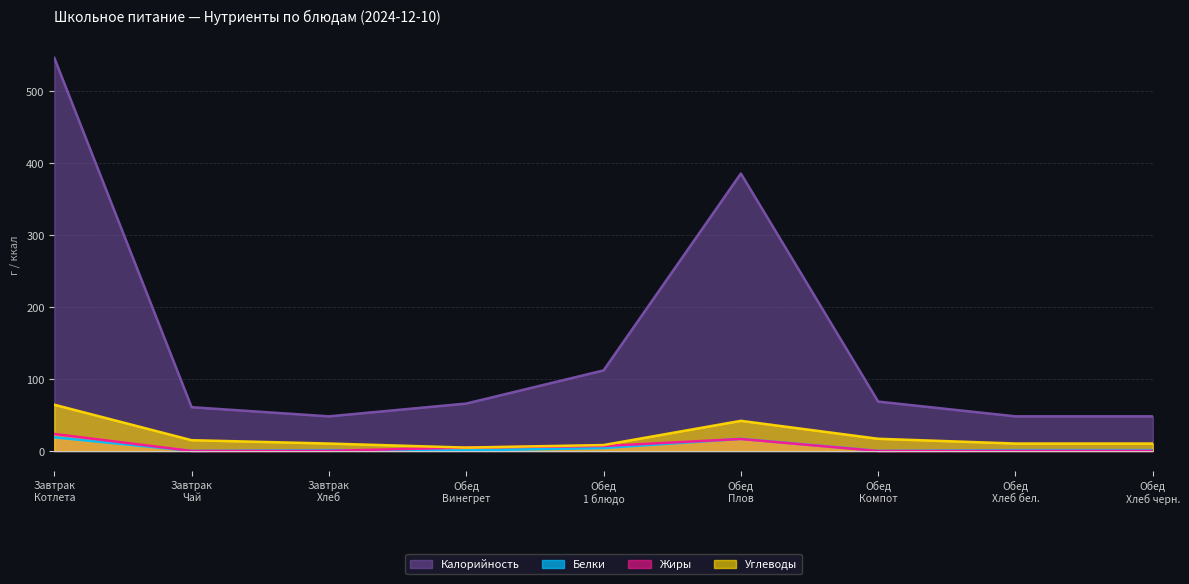

Which series has the largest total across all categories?

Калорийность